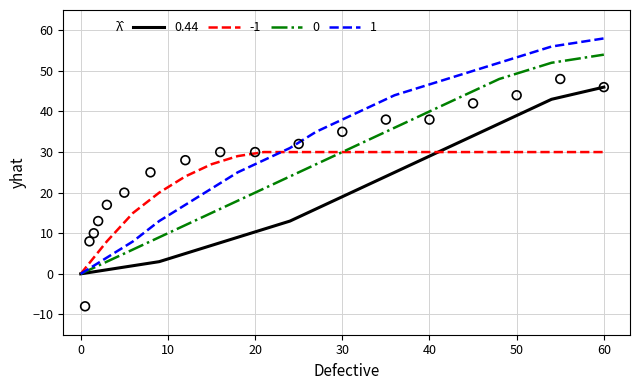

Is the value of 0.44 at 12 greater than the value of 0 at 14?

No